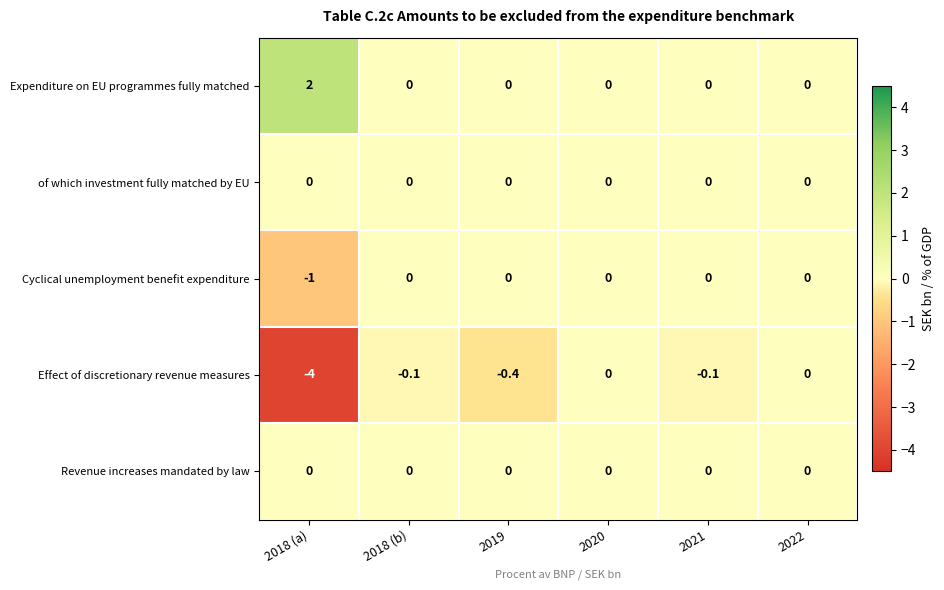

Between 2018 (b) and 2019, which series saw the biggest shift?

Effect of discretionary revenue measures